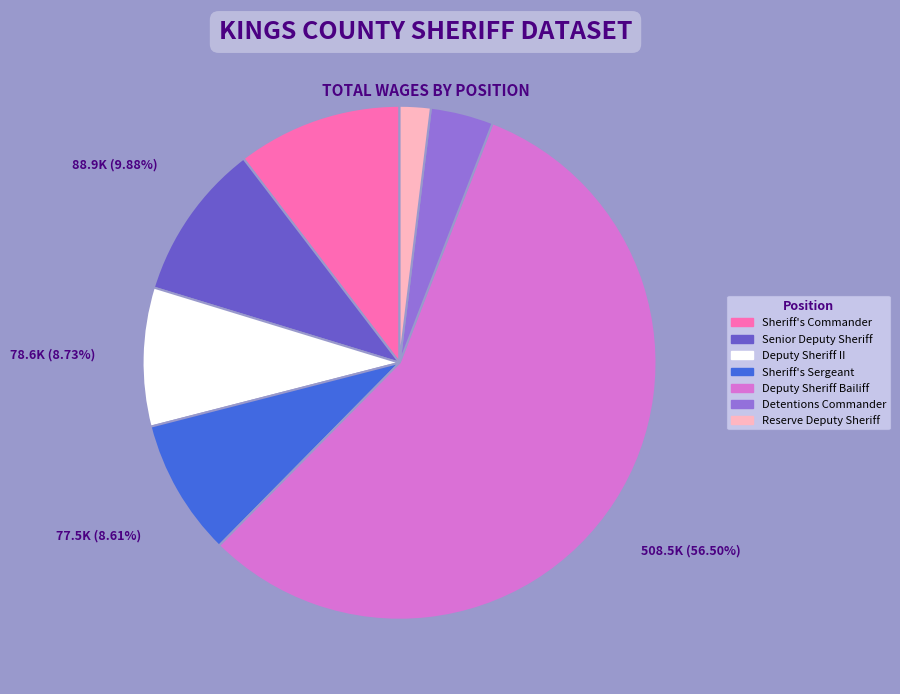

Count the number of slices in the pie.

7